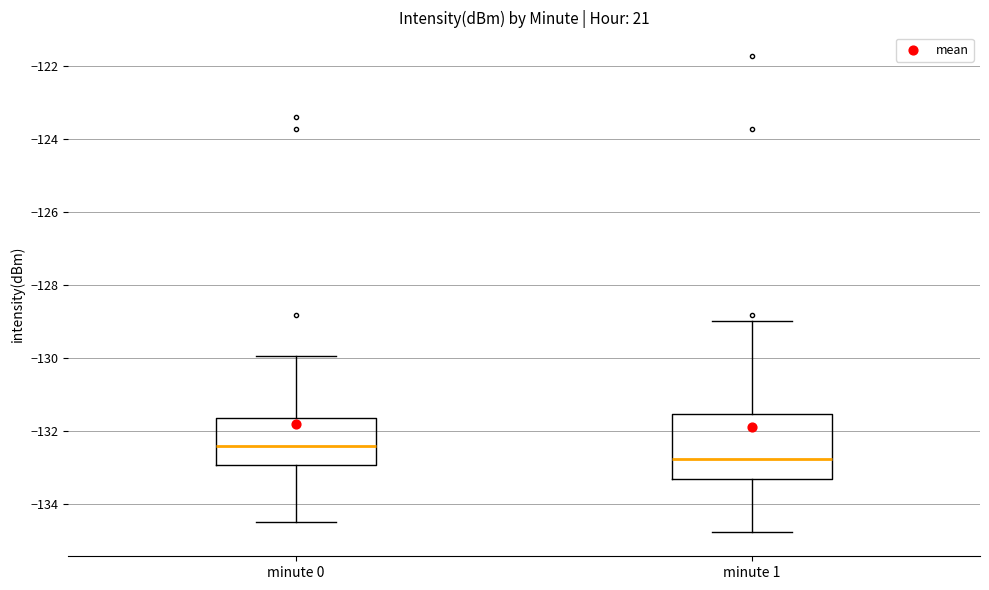

Comparing the boxes themselves (not the whiskers), which one is the tallest?

minute 1